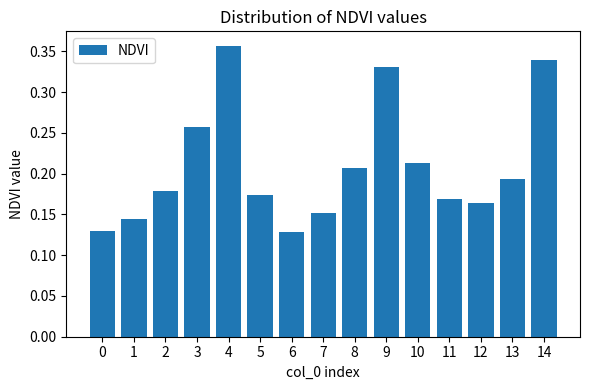

What is the sum of all values?

3.1